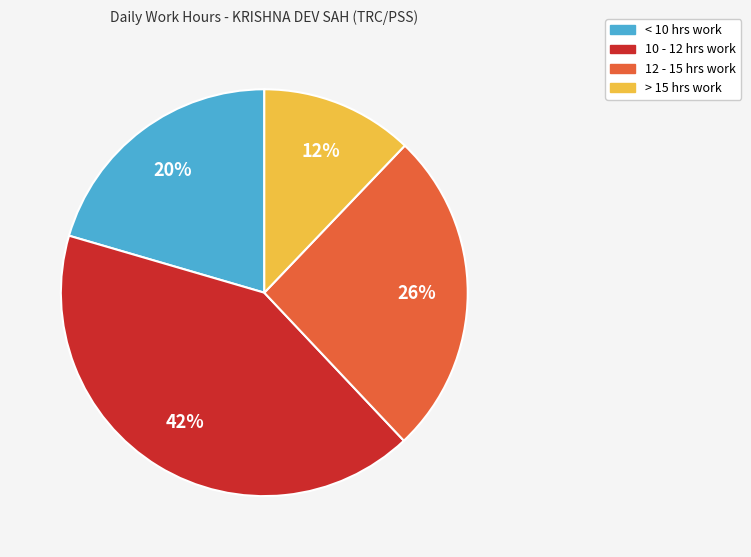

Is there any slice that represents more than half of the pie?

No